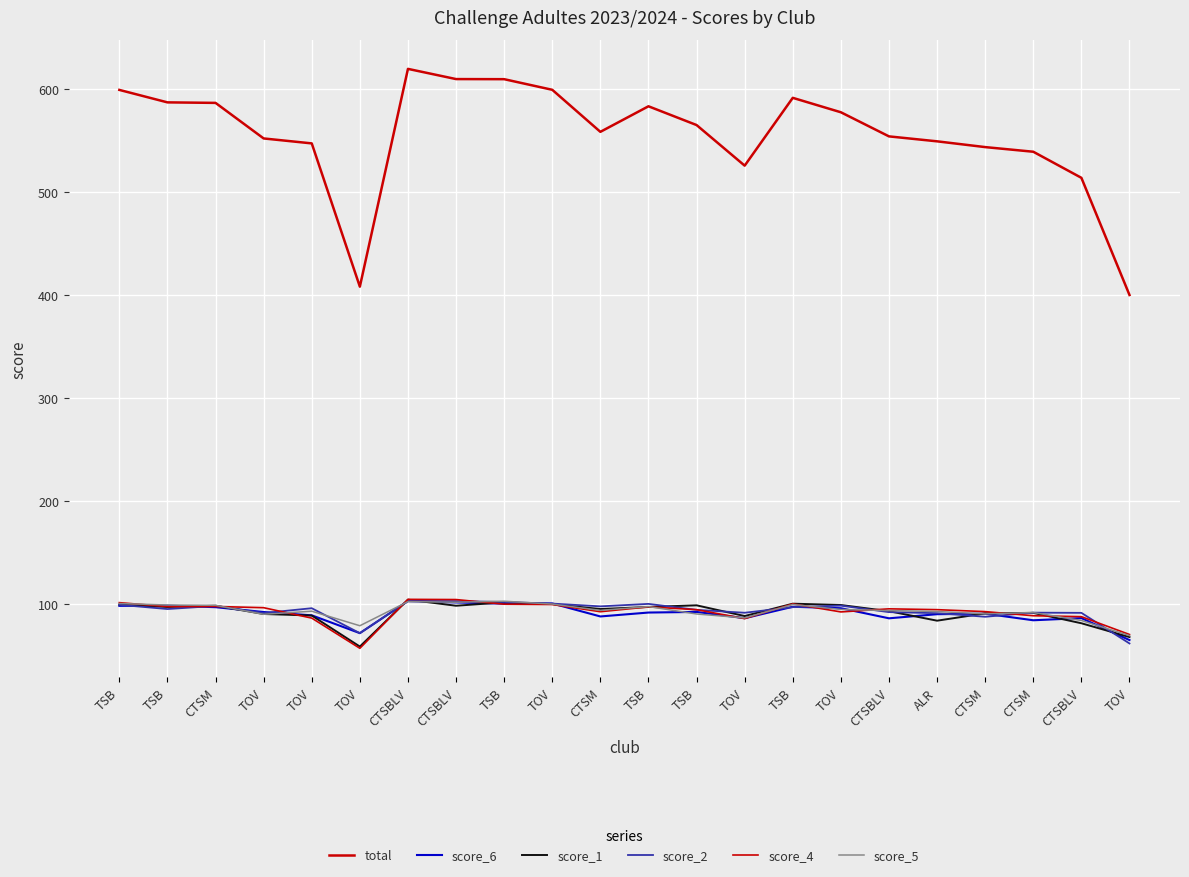

How many lines are shown in the chart?

6